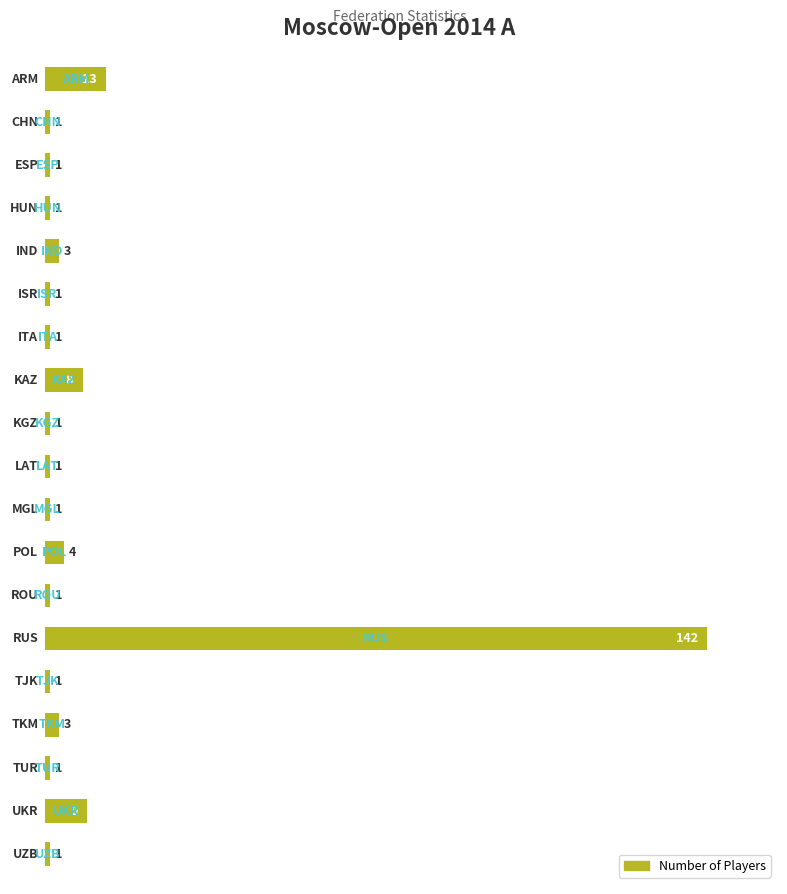

What is the average value?

10